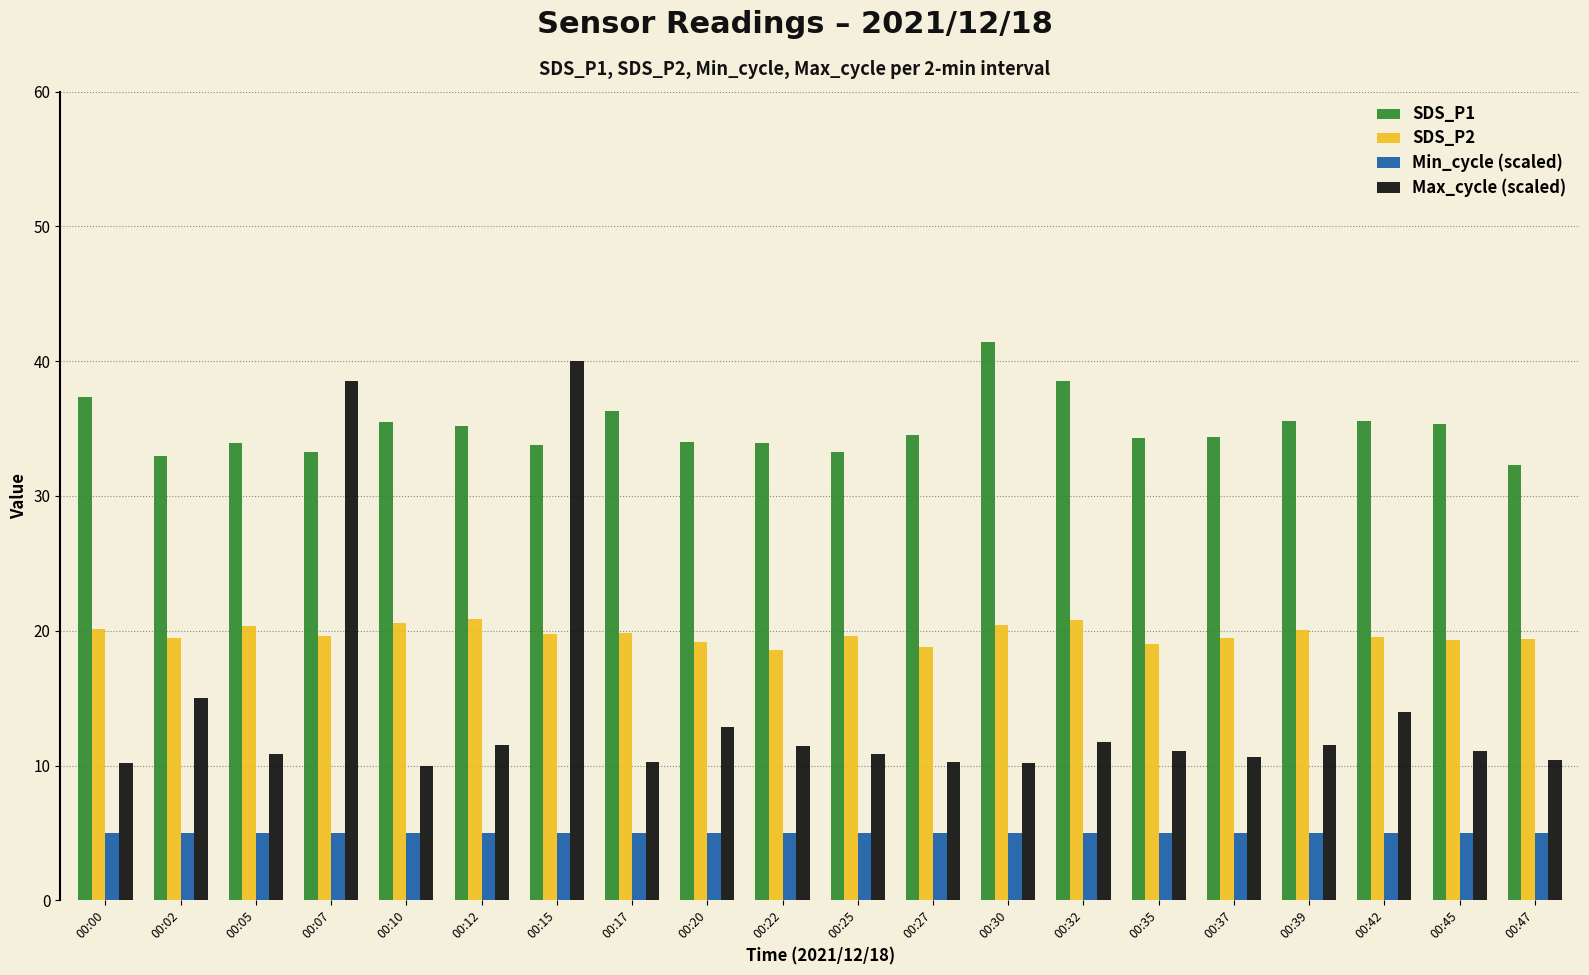

Is it true that SDS_P2 equals 6.7 at 00:20?

False